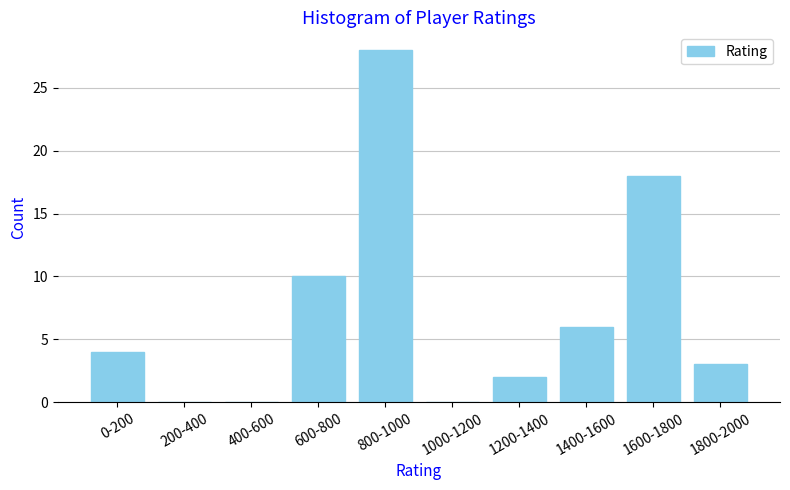

Reading left to right, transcribe all the data shown in this chart.

0-200=4	200-400=0	400-600=0	600-800=10	800-1000=28	1000-1200=0	1200-1400=2	1400-1600=6	1600-1800=18	1800-2000=3